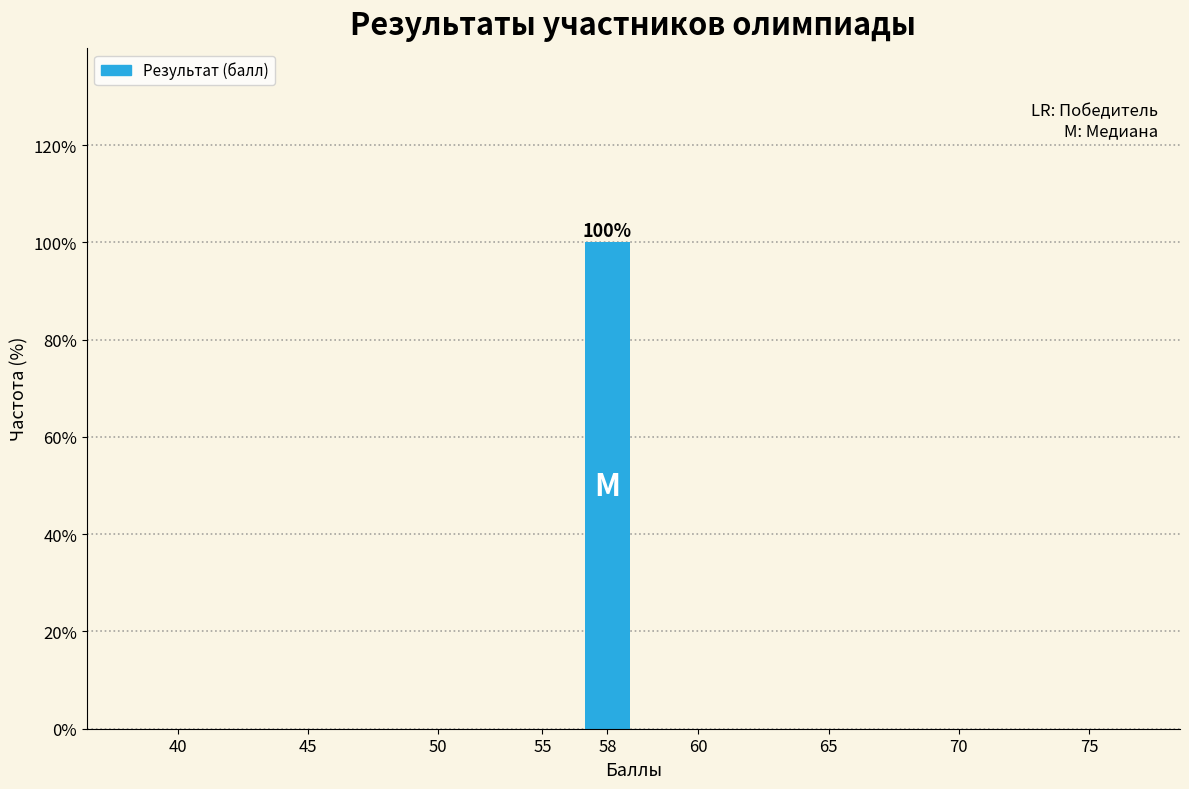

Reading left to right, transcribe all the data shown in this chart.

40=0	45=0	50=0	55=0	58=100	60=0	65=0	70=0	75=0